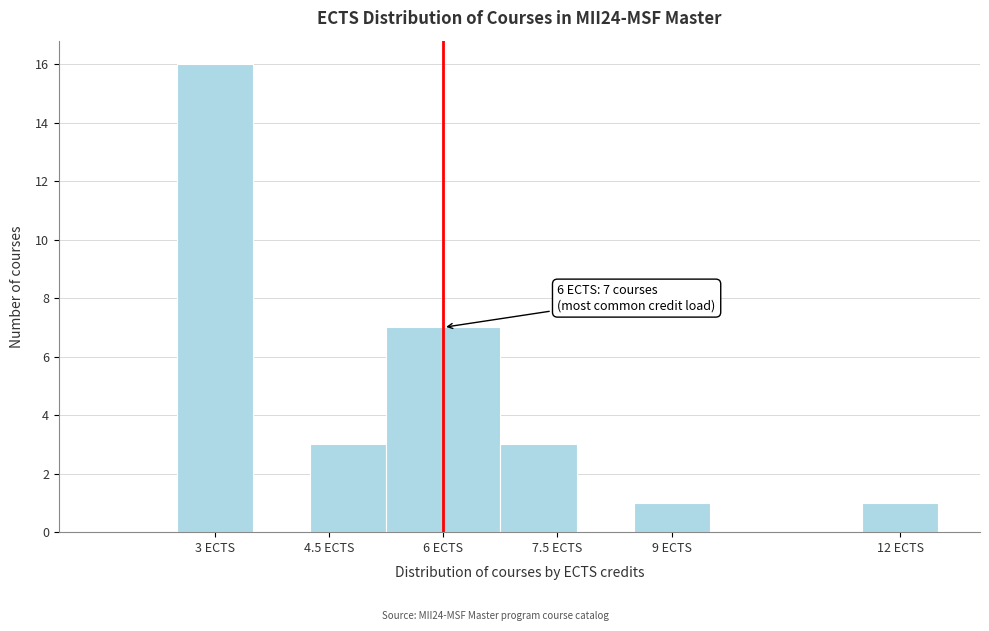

Read against the x-axis, roughly where is the centre of the tallest bar?

3.0